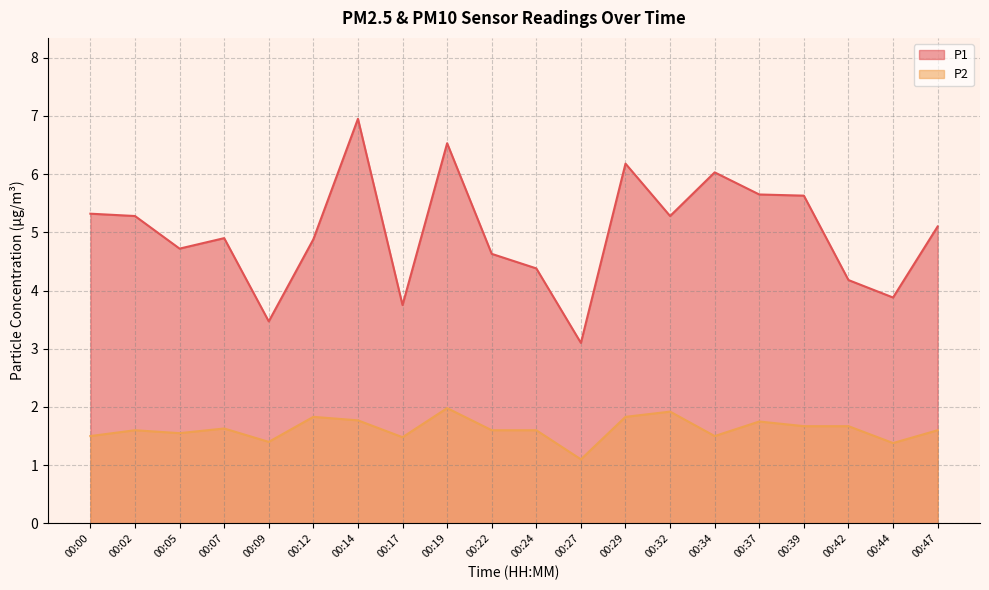

Which label corresponds to the smallest value in the chart?

00:27